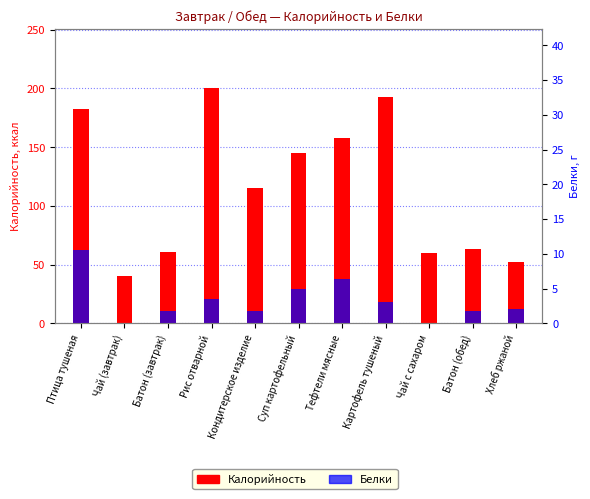

What is the approximate value of Калорийность at Птица тушеная?

182.8